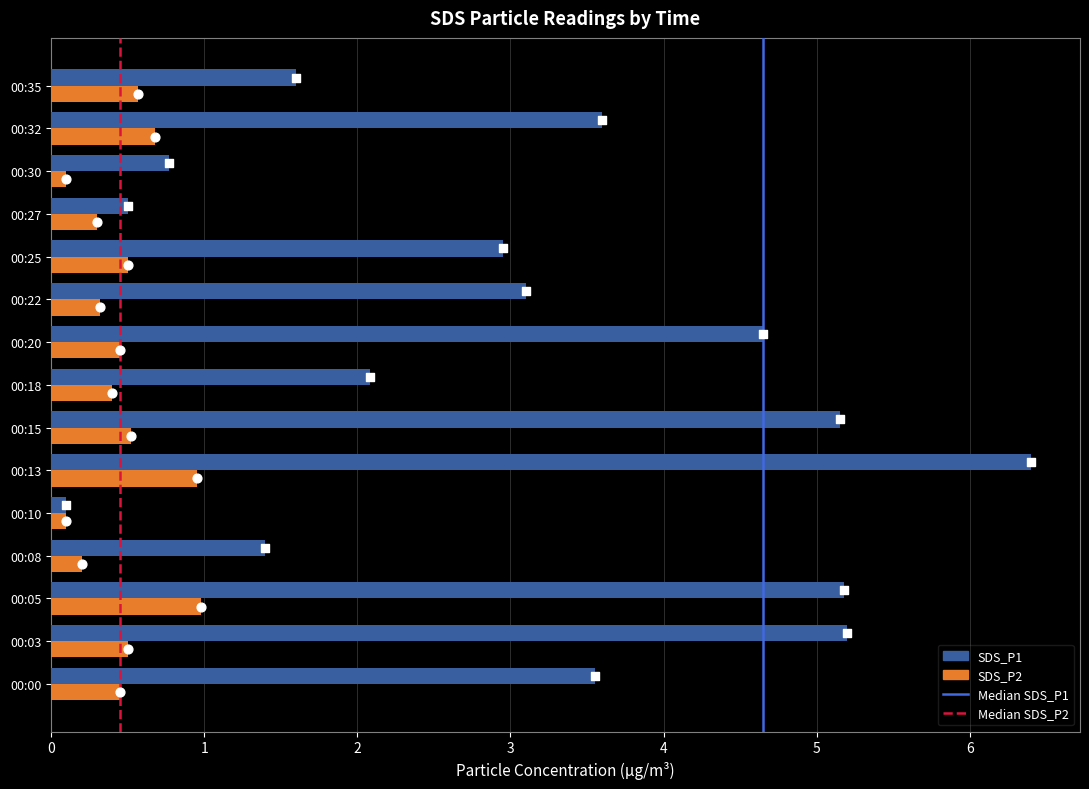

Which series contains the highest Y value?

SDS_P1